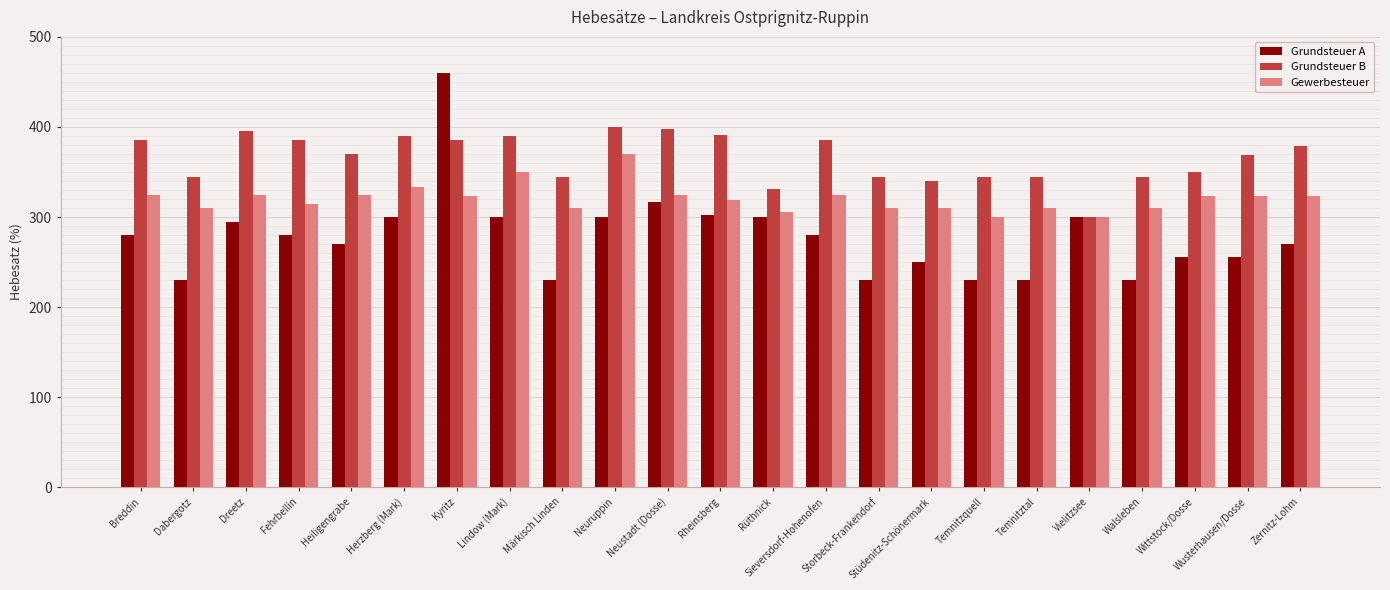

How many values in the Grundsteuer A series are below 280?

11